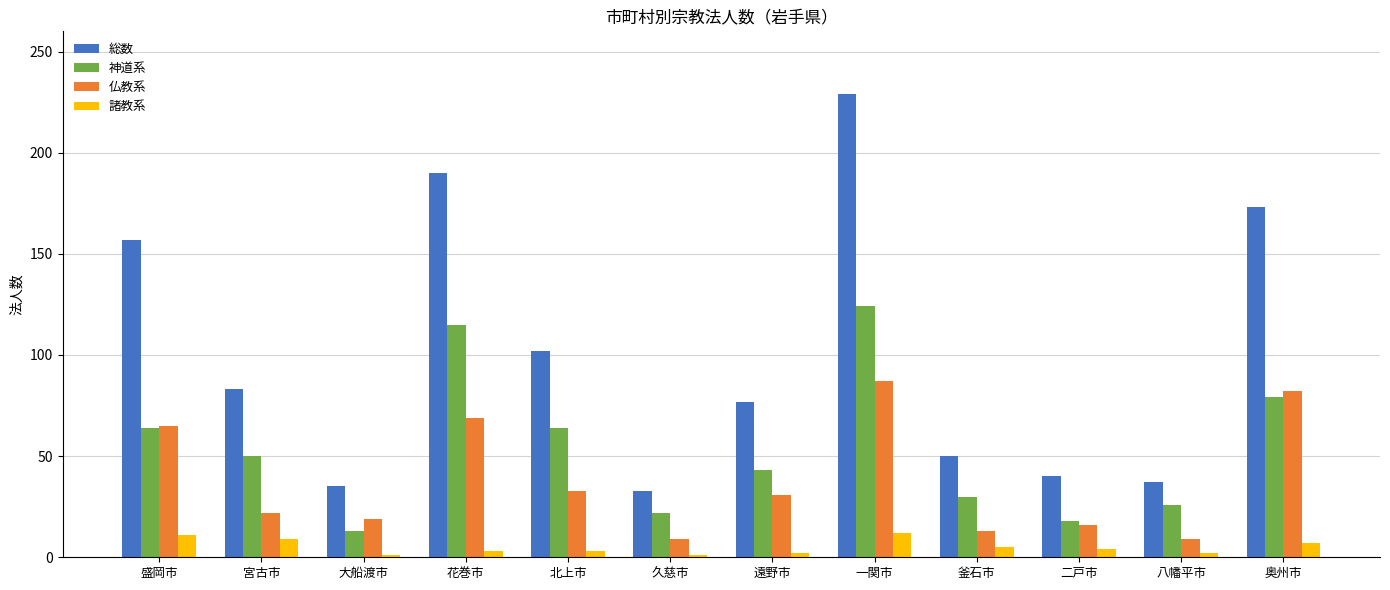

What is the difference between the 仏教系 values at 宮古市 and 一関市?

65